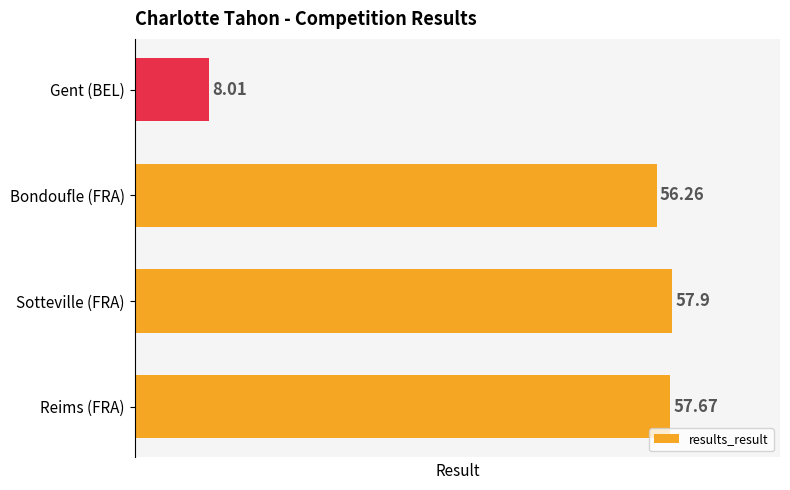

List the labels in order of value, largest first.

Sotteville (FRA), Reims (FRA), Bondoufle (FRA), Gent (BEL)